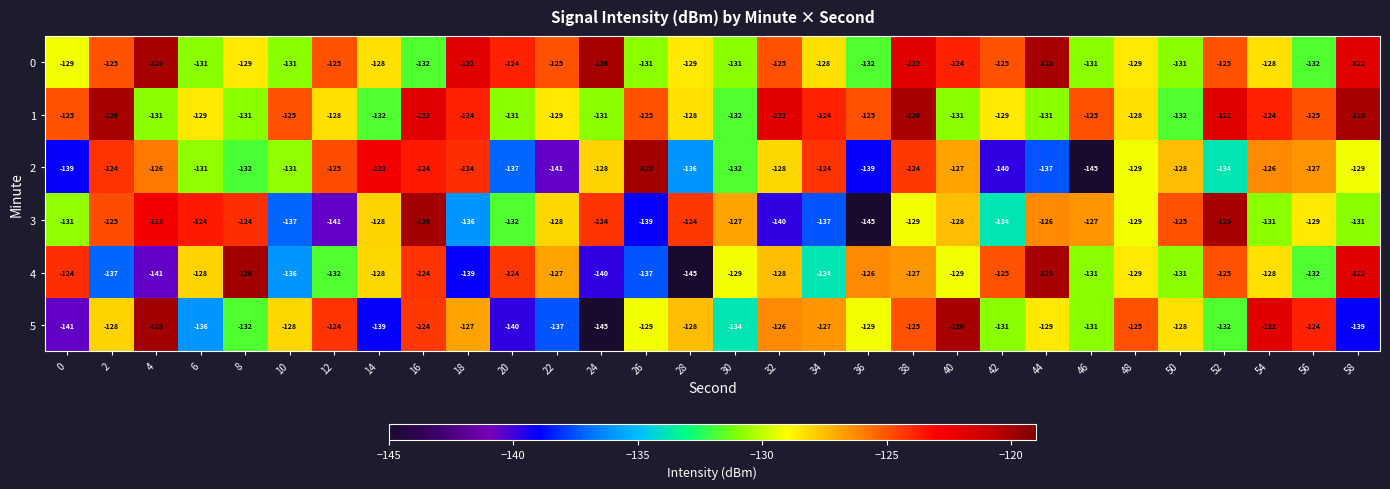

What is the difference between the highest and lowest values at 0?

17